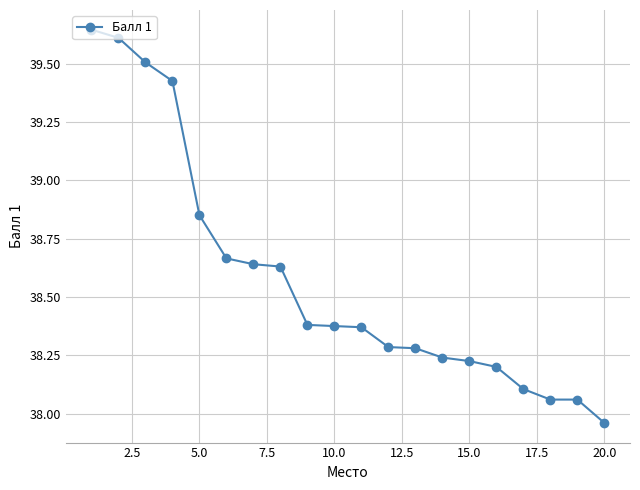

What is the difference between the maximum and second lowest values?

1.6